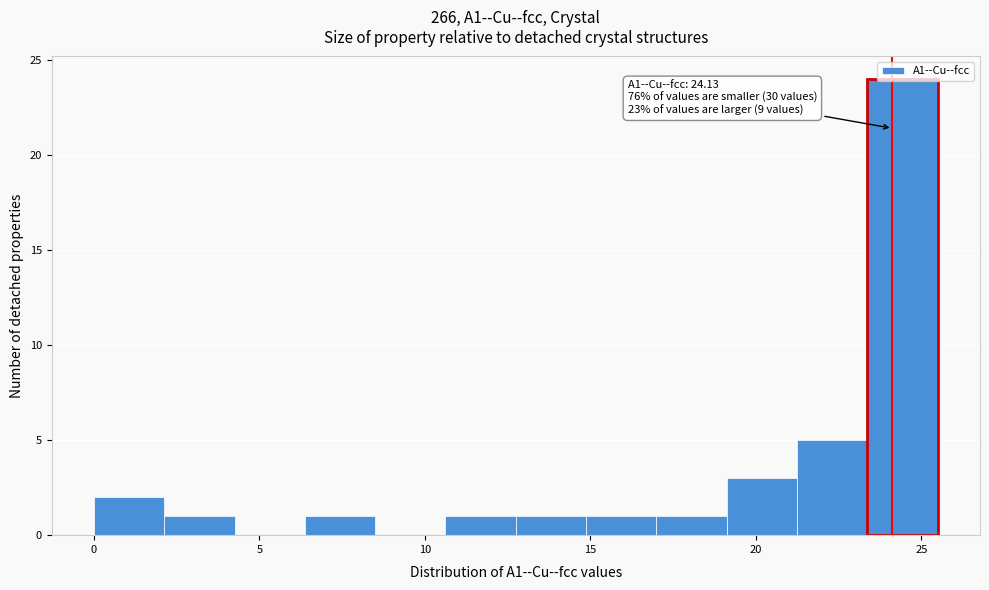

Over which range of the x-axis is the bar tallest?

23.5 to 25.5